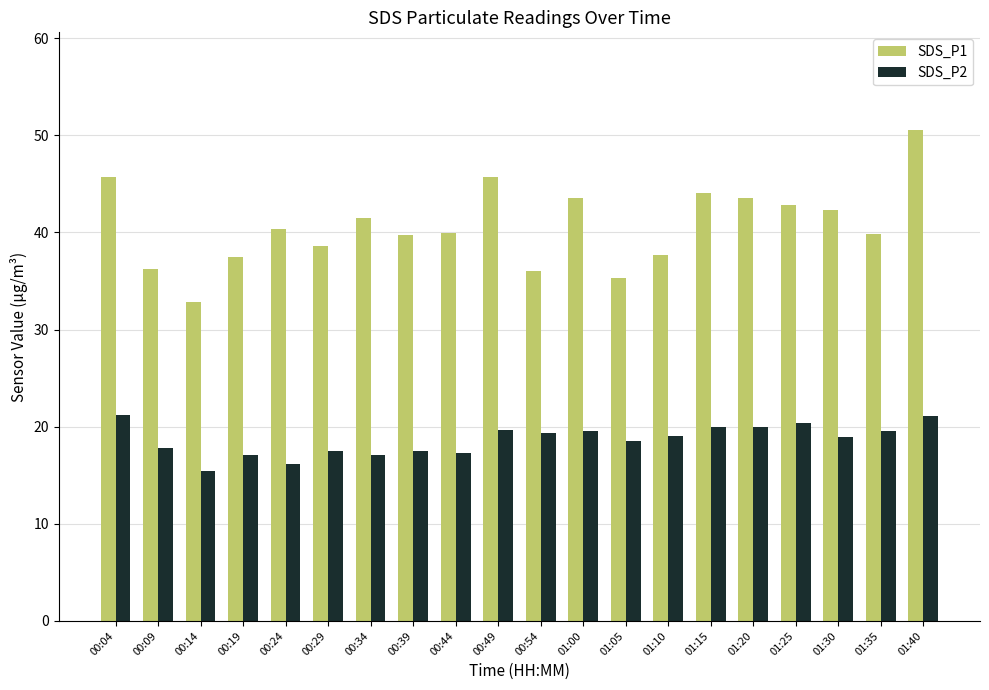

Is it true that SDS_P2 equals 4.9 at 00:19?

False